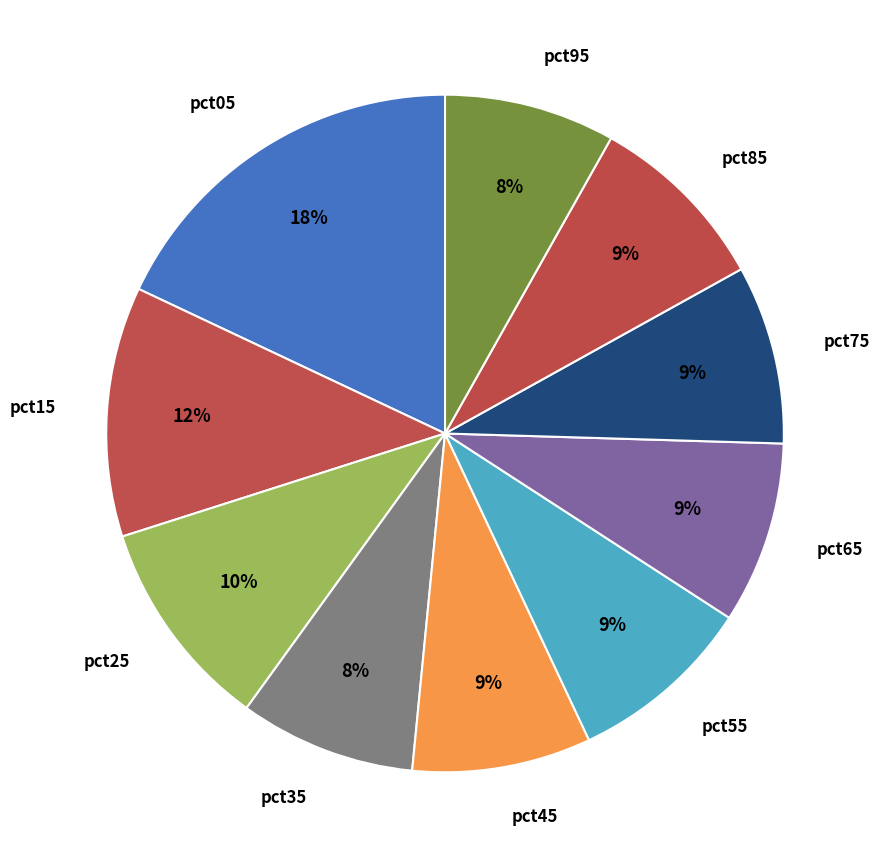

Approximately how many times larger is the value at pct85 compared to pct05?

0.5